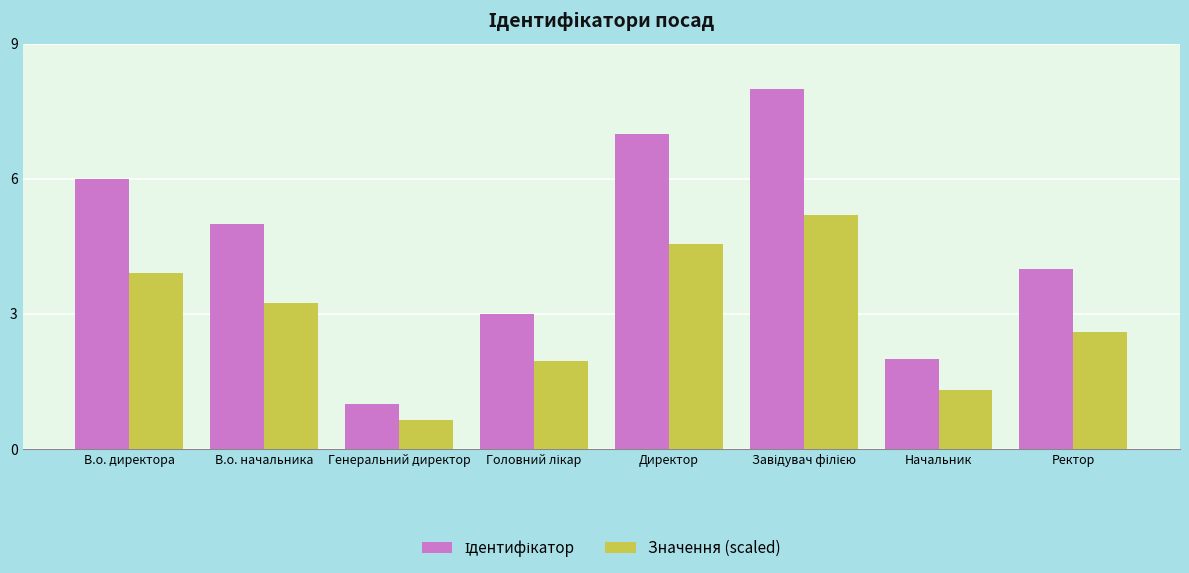

True or false: Значення (scaled) has a value of 3.2 at В.о. начальника.

True